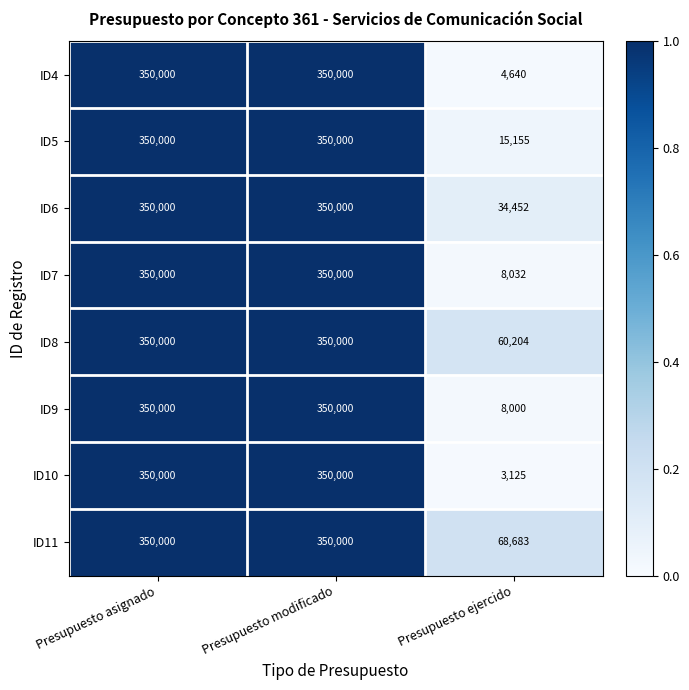

What is the maximum value shown in the chart?

350000